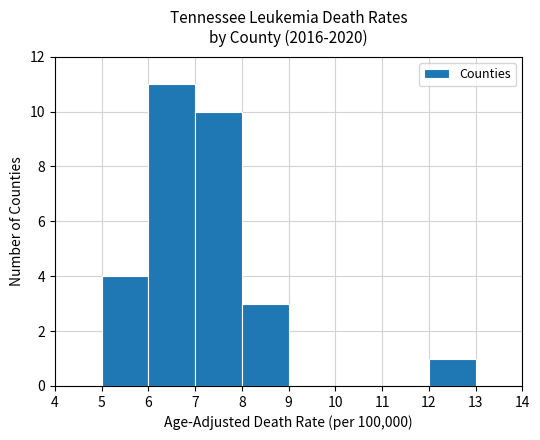

At which label does the data first exceed 1?

5